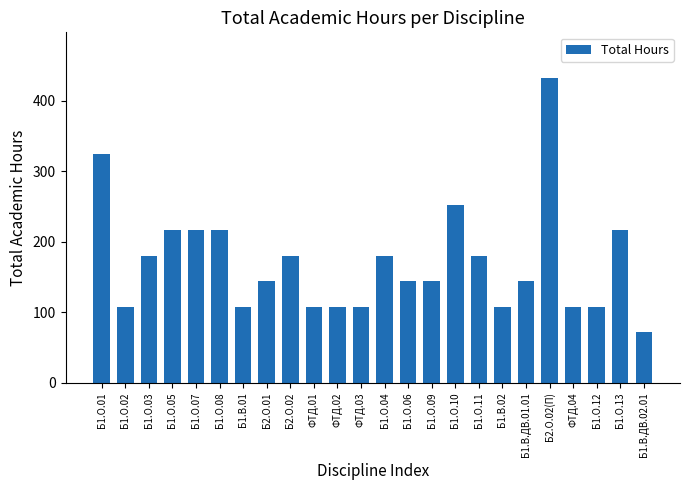

What is the change in value from Б1.О.01 to Б1.В.ДВ.01.01?

-180